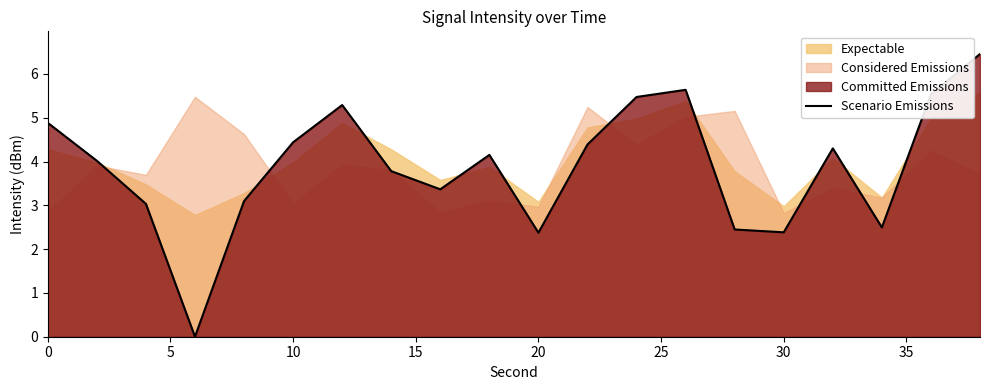

What is the difference between the maximum and minimum values?

6.5